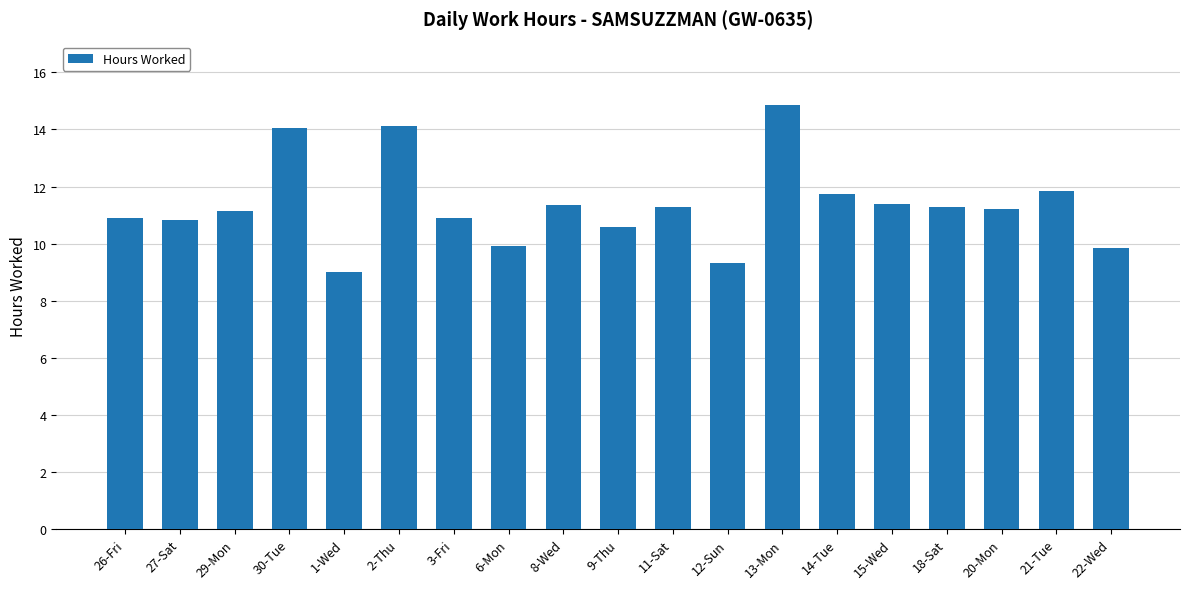

The value at 18-Sat is 4.5. True or false?

False